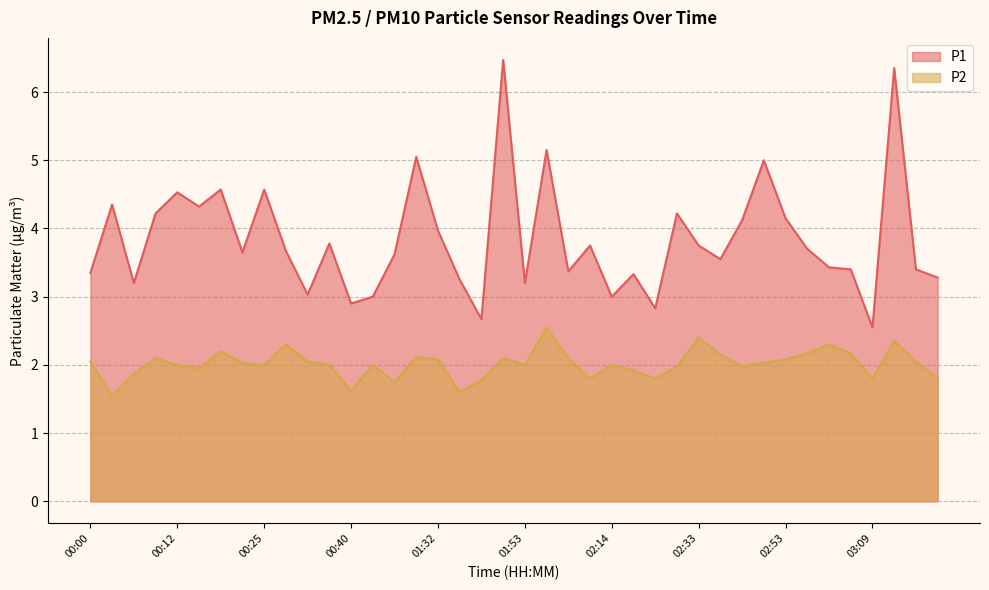

Between 00:06 and 00:40, which series saw the biggest shift?

P1